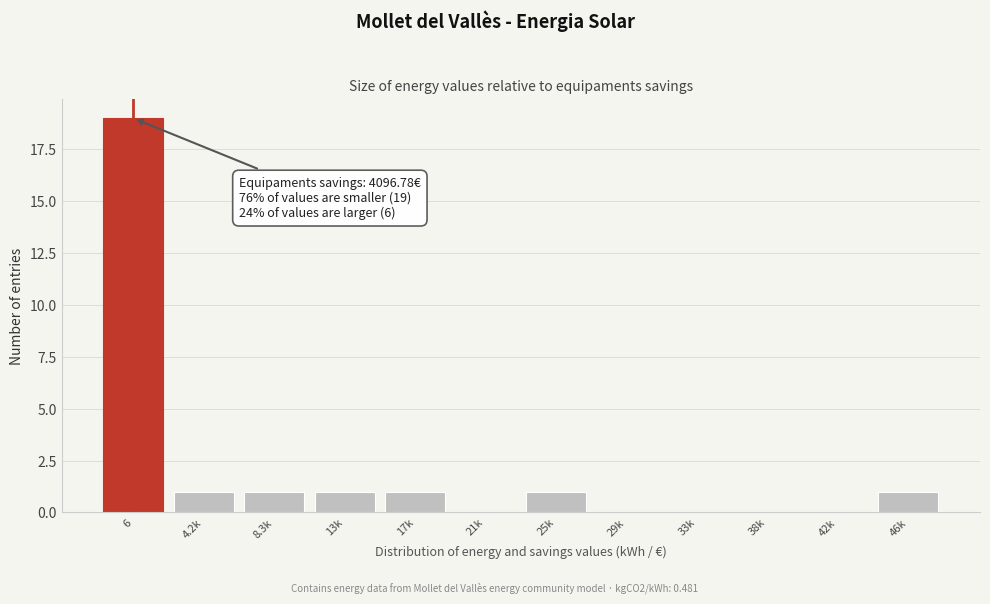

Reading left to right, extract all data points from this chart.

6=19	4.2k=1	8.3k=1	13k=1	17k=1	21k=0	25k=1	29k=0	33k=0	38k=0	42k=0	46k=1